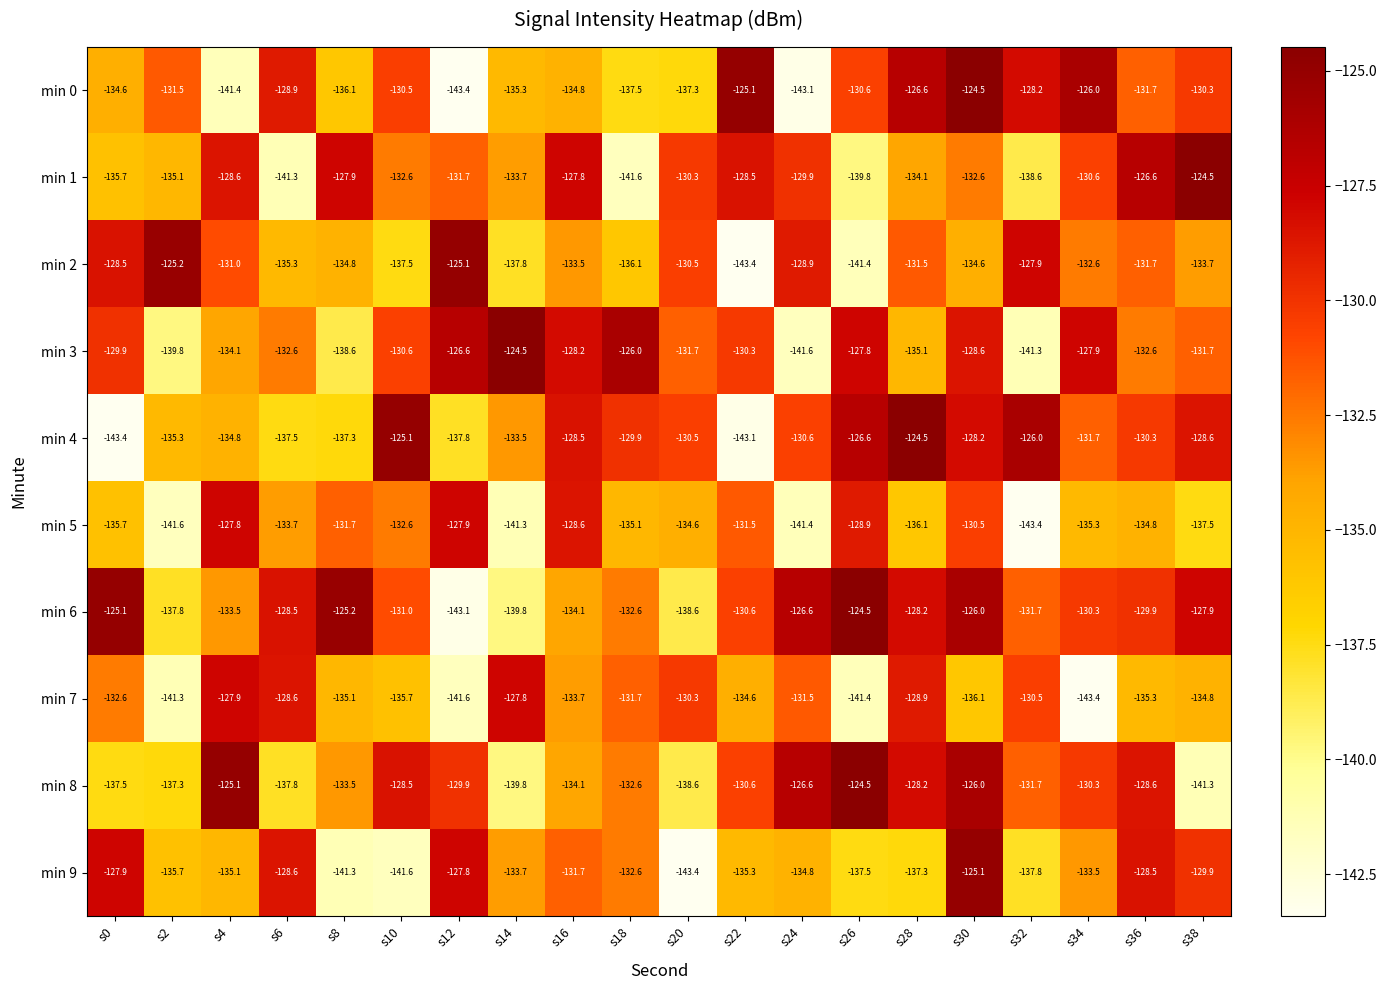

Which series has the largest total across all categories?

min 6